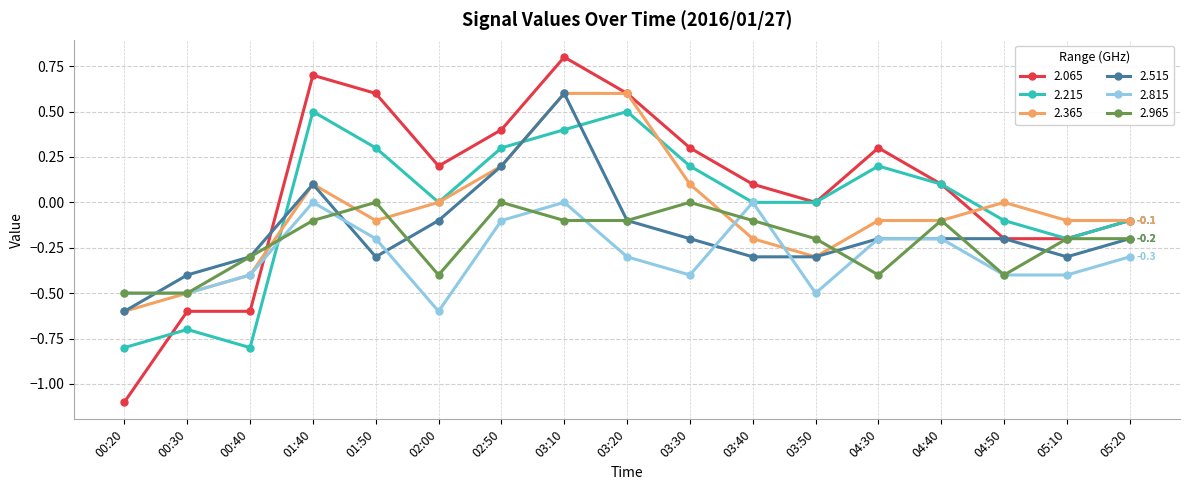

How many lines are shown in the chart?

6